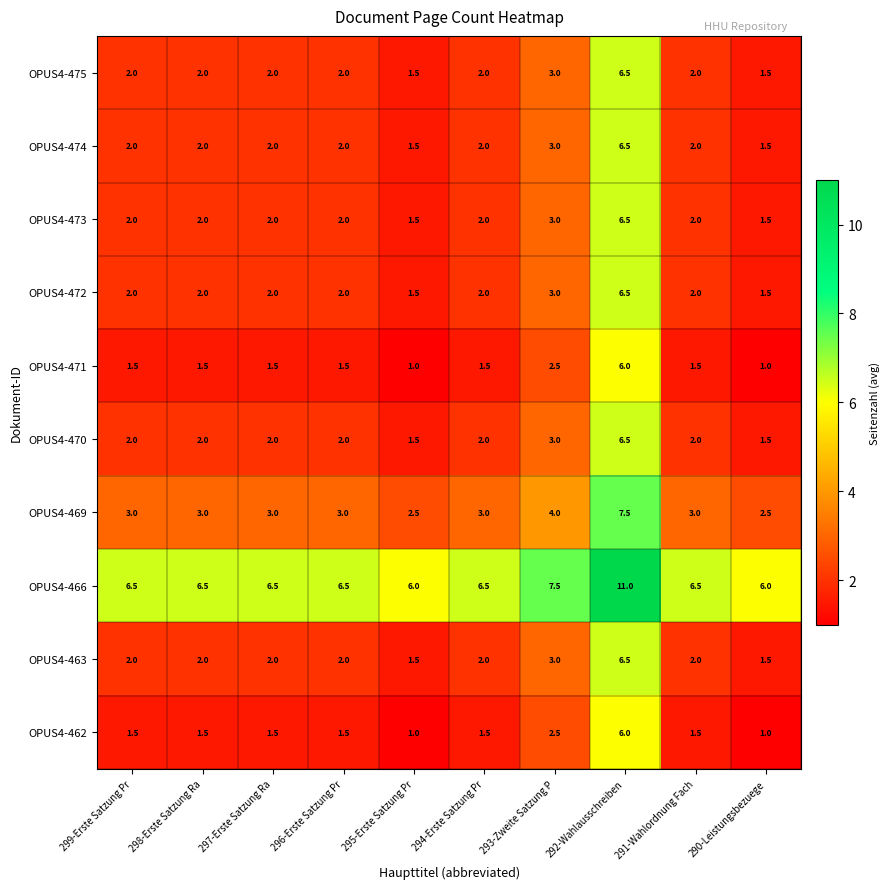

At which category is the sum across all series the highest?

292-Wahlausschreiben